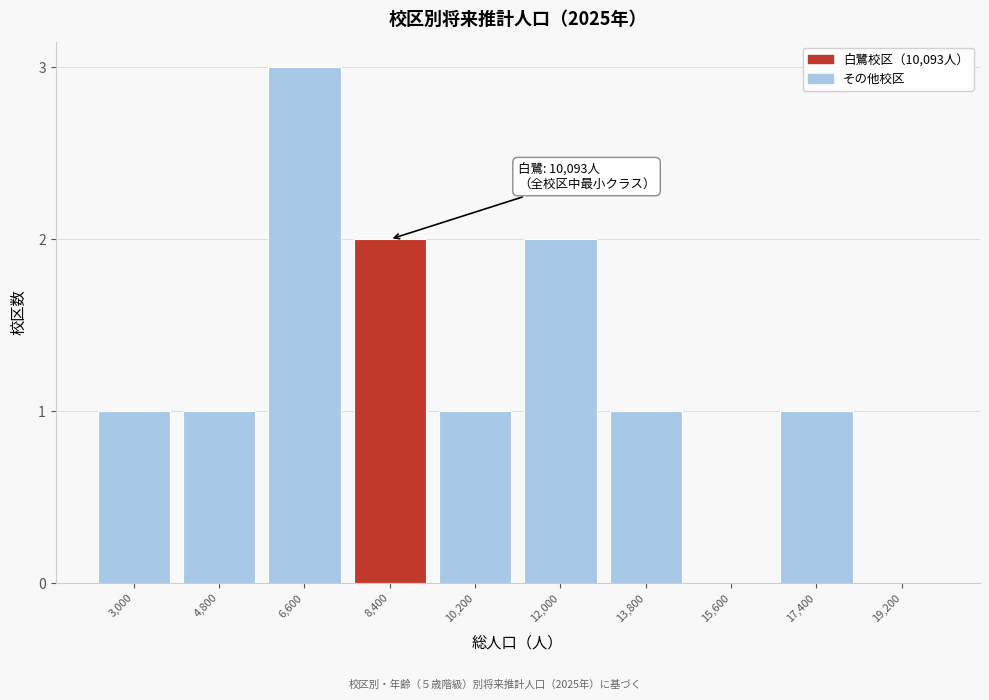

Reading right to left, extract all data points from this chart.

19,200=0	17,400=1	15,600=0	13,800=1	12,000=2	10,200=1	8,400=2	6,600=3	4,800=1	3,000=1